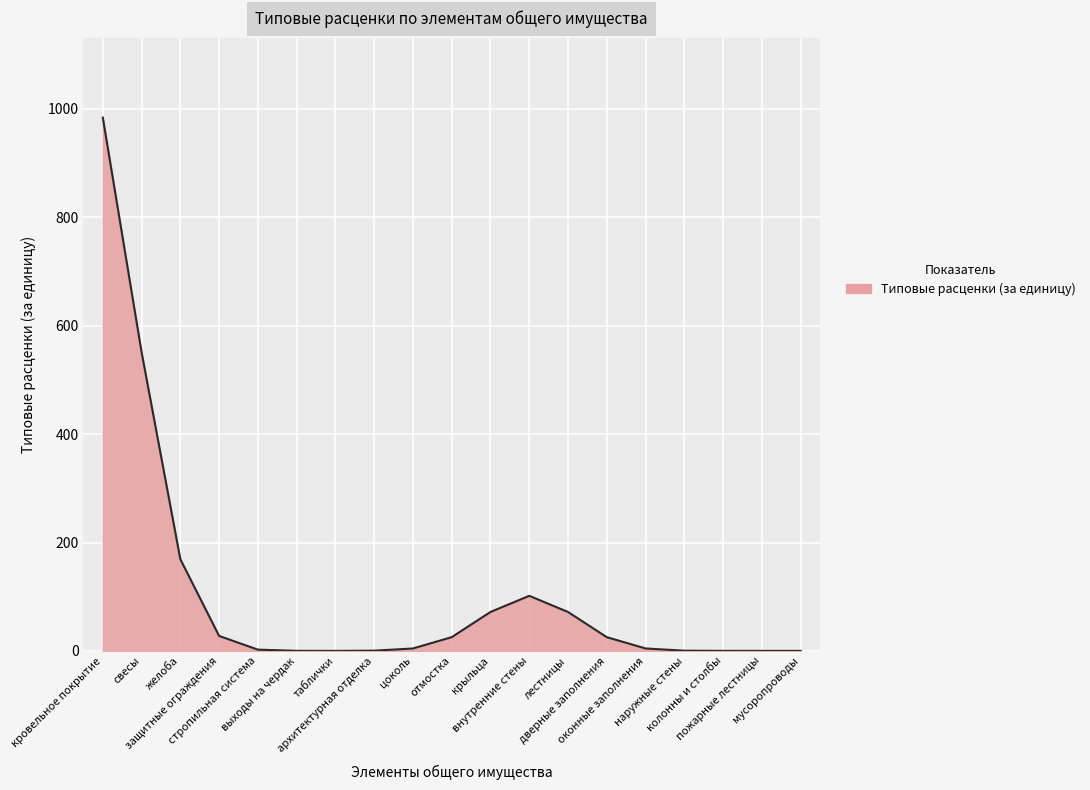

What is the maximum value shown in the chart?

984.0